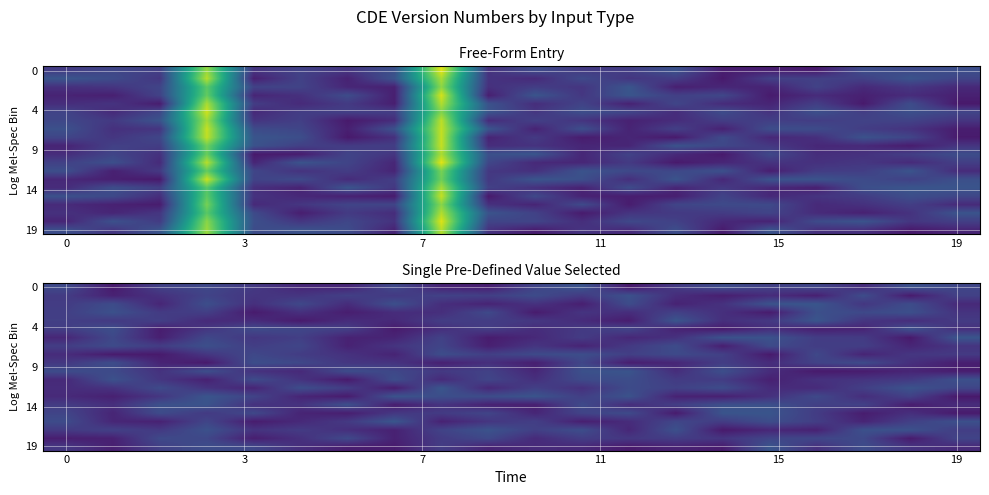

How many series are shown in this chart?

20